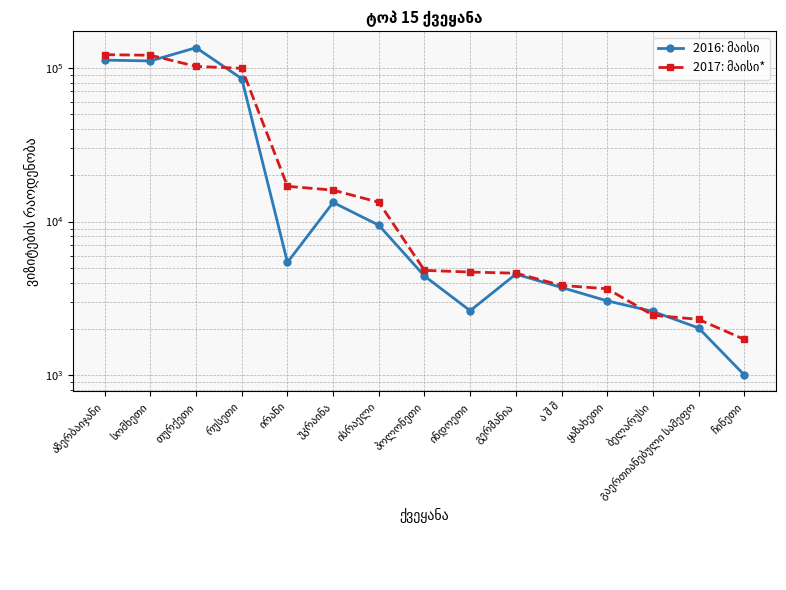

What position from the right is პოლონეთი?

8